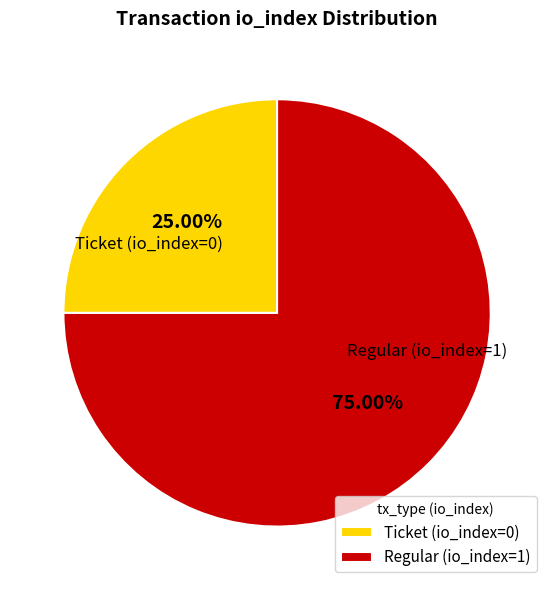

What is the largest slice in the pie chart?

Regular (io_index=1)